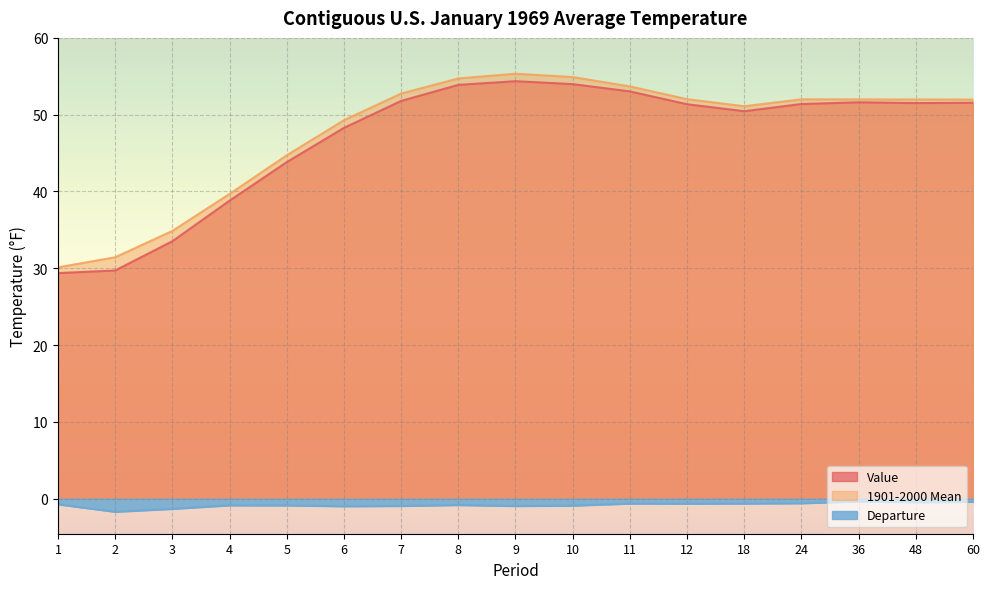

What is the average value of the Departure series?

-0.8